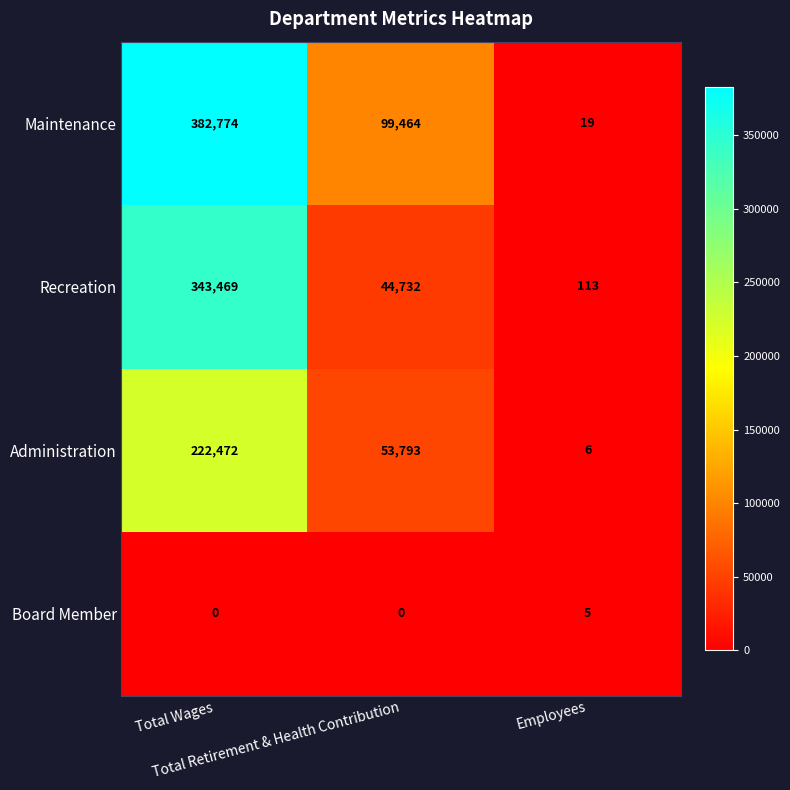

What is the difference between the second highest and minimum values in the Administration series?

53787